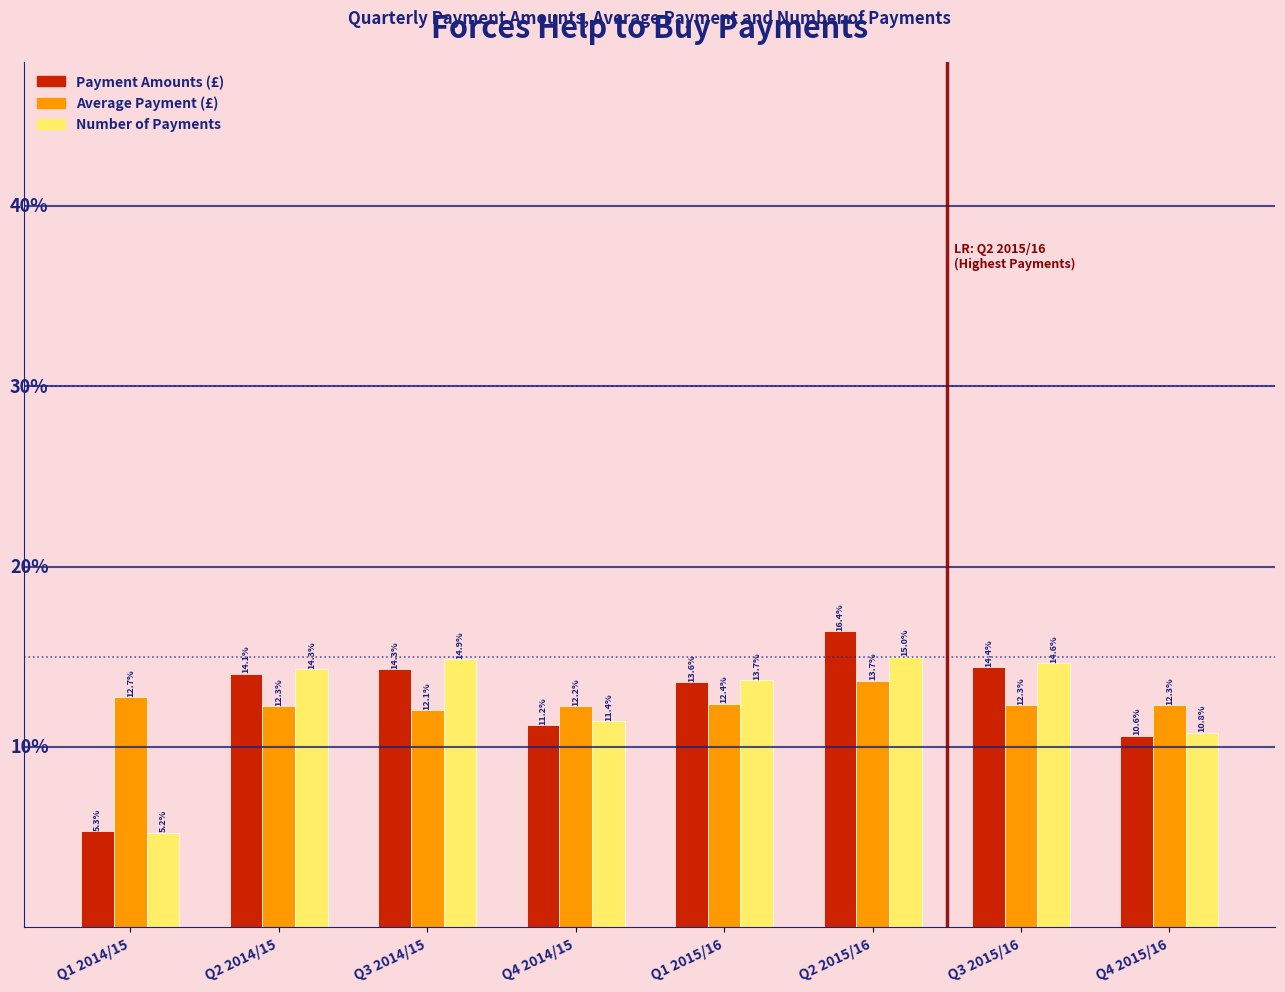

Which category has the lowest value across all series?

Q1 2014/15